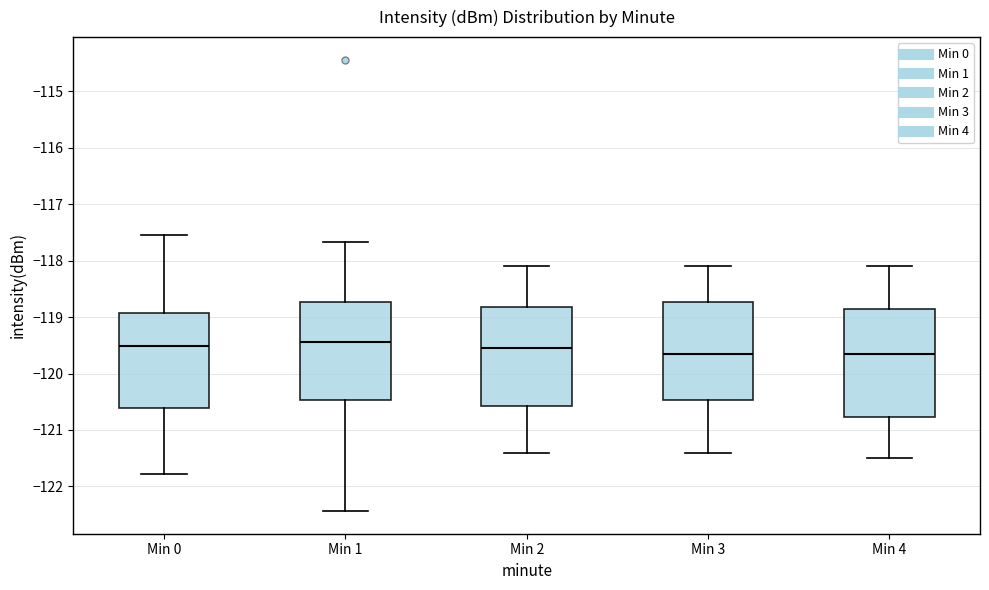

Where does the lower whisker of the box for Min 2 end on the y-axis? The values are not printed on the chart, so give them approximately, as read against the axis.

-121.4